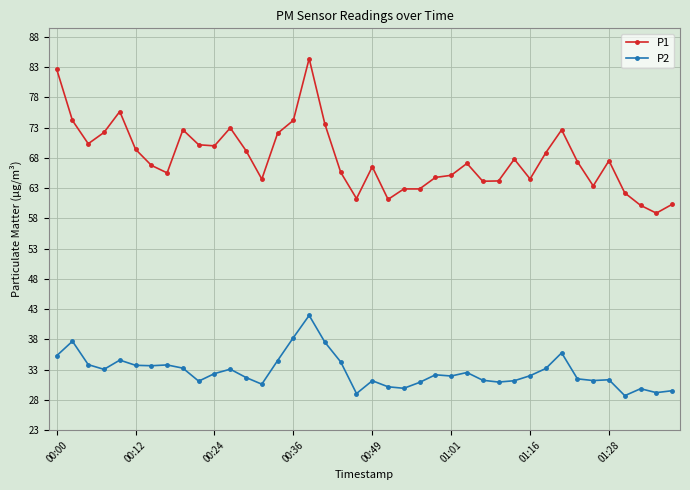

True or false: P1 has more than 1 interior local peaks.

True